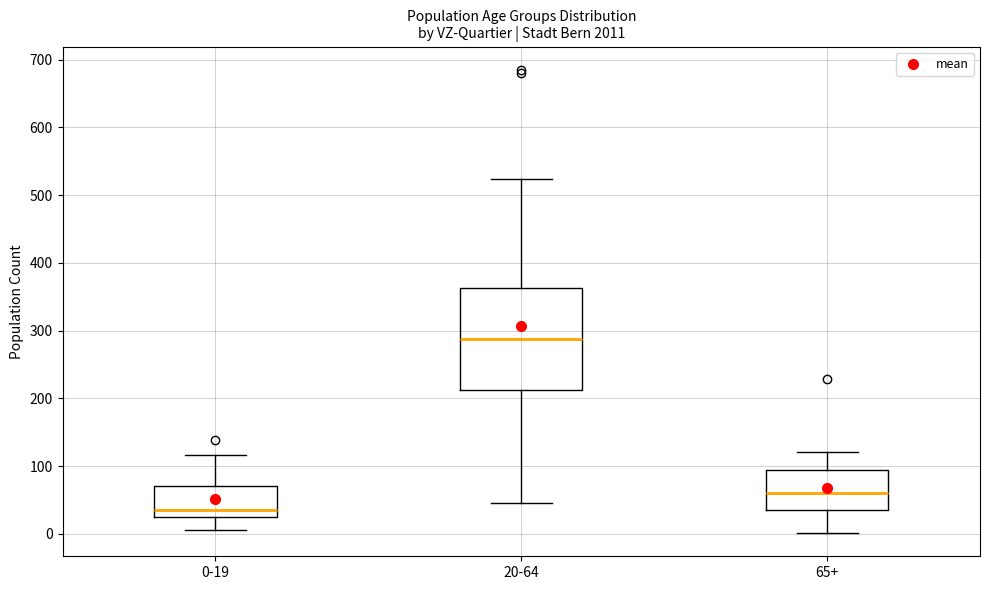

Which box's median line is the lowest?

0-19